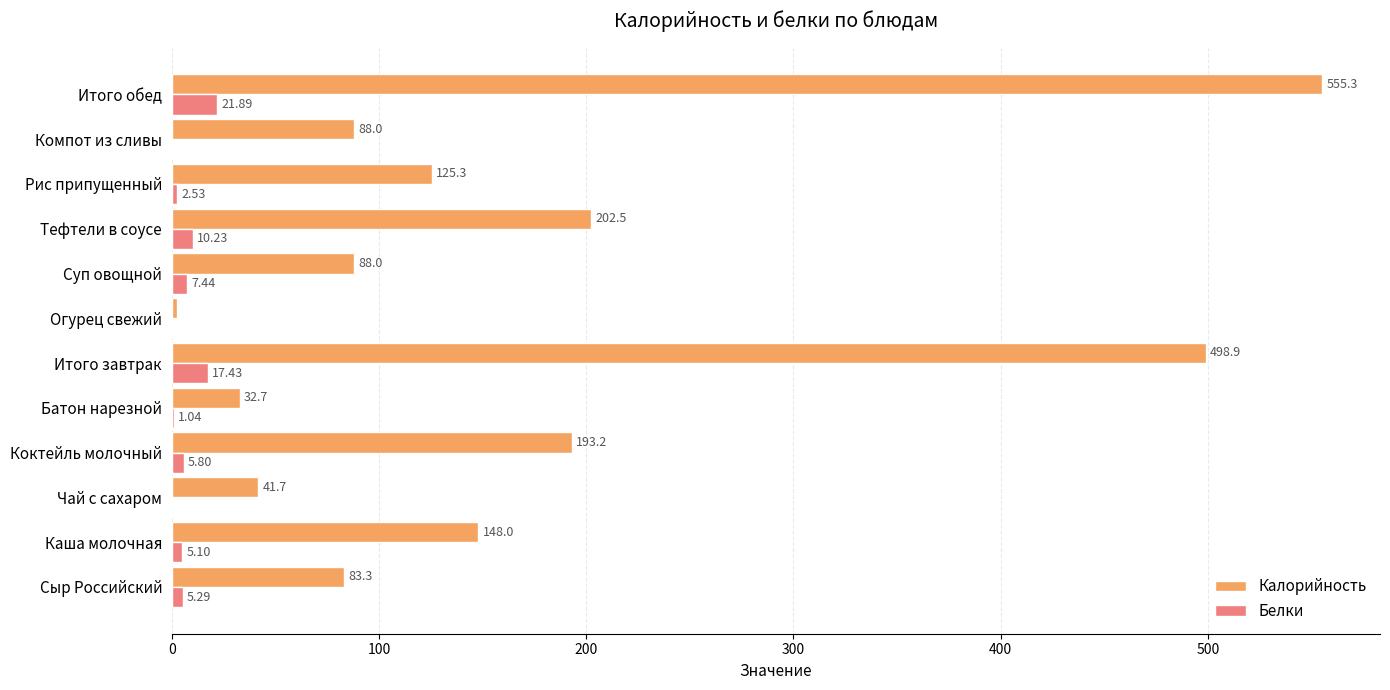

Where is Белки nearest to the value 10?

Тефтели в соусе